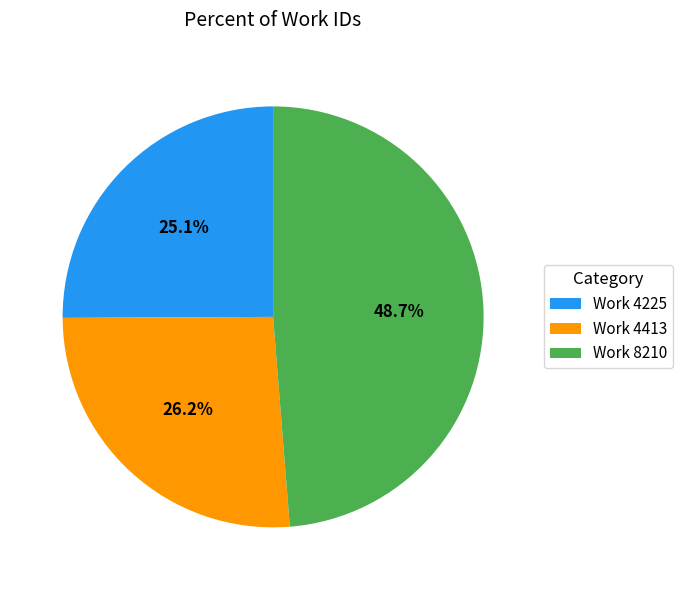

Is it true that Work 4413 is 26% of the pie?

True